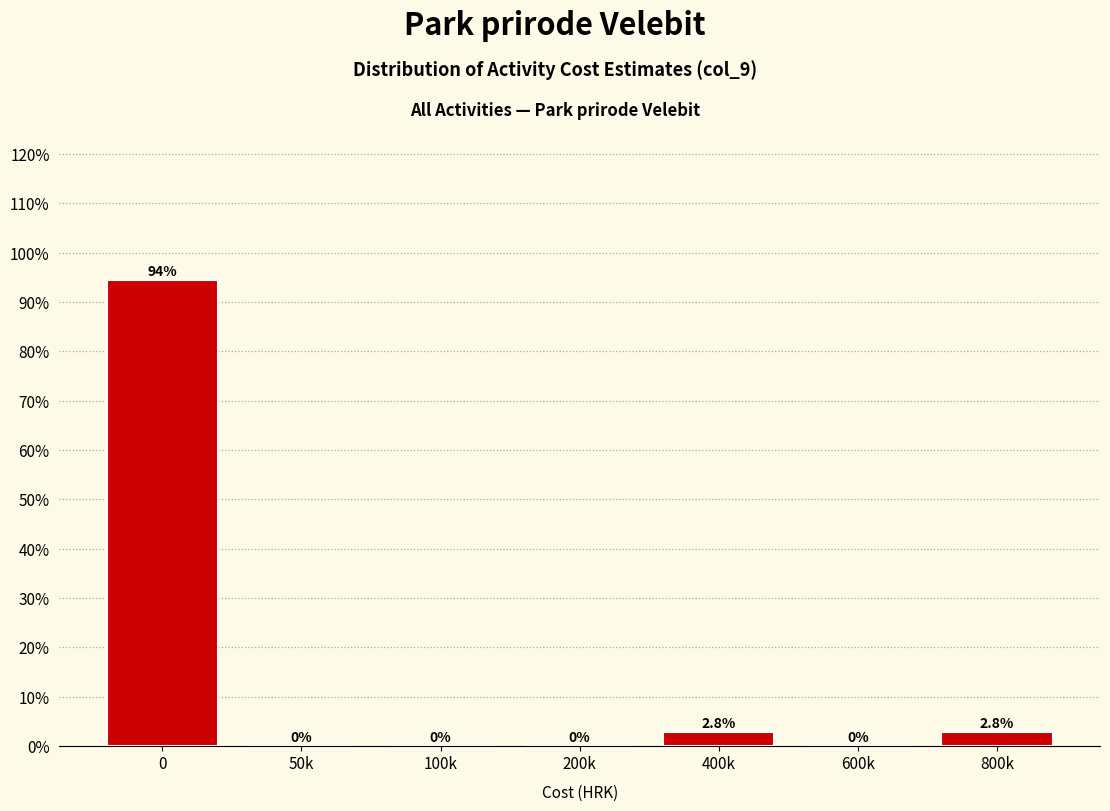

Reading left to right, what are all the values shown in this chart?

0=94.4	50k=0.0	100k=0.0	200k=0.0	400k=2.8	600k=0.0	800k=2.8